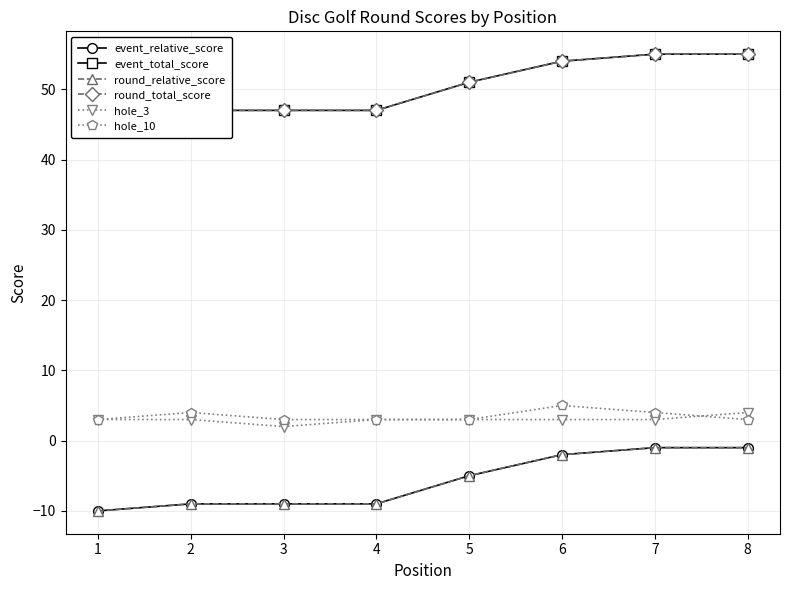

Which series has the widest spread of values?

event_relative_score